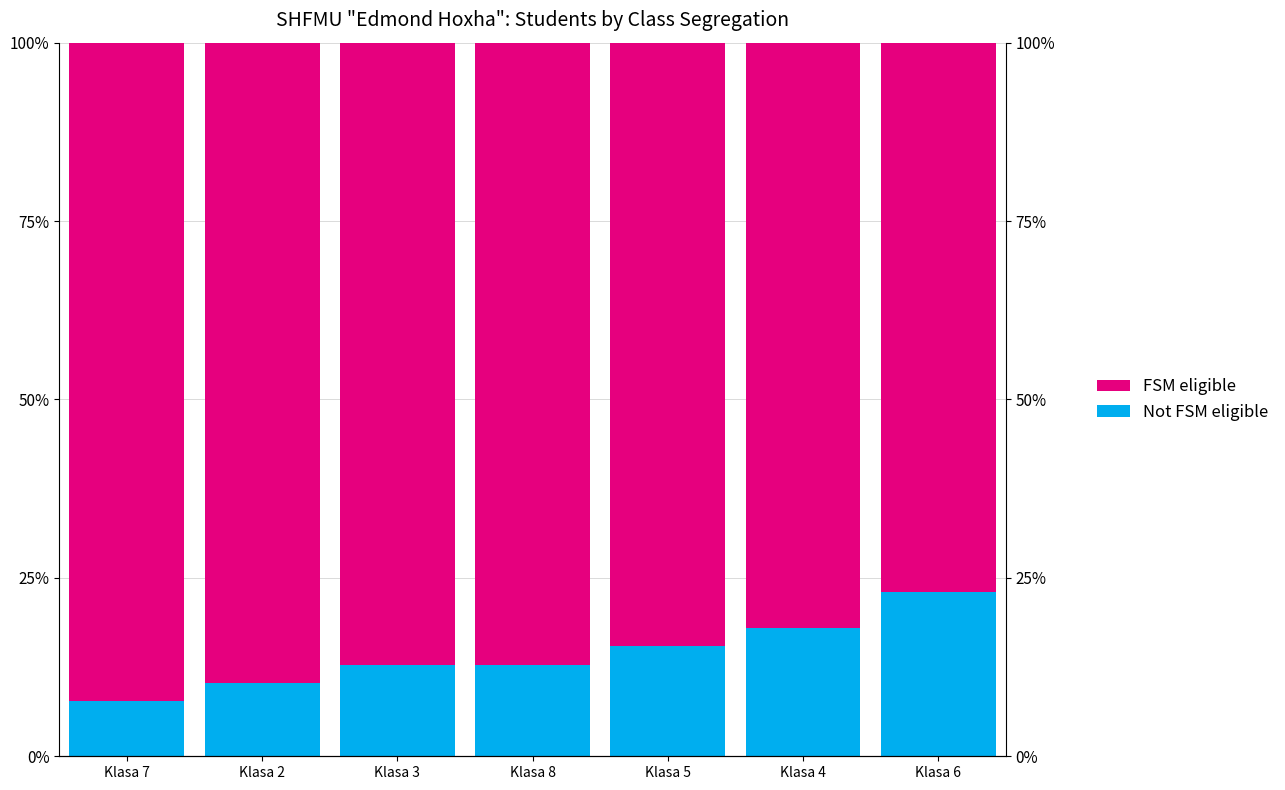

List the series in order of their peak value, lowest first.

Not FSM eligible, FSM eligible